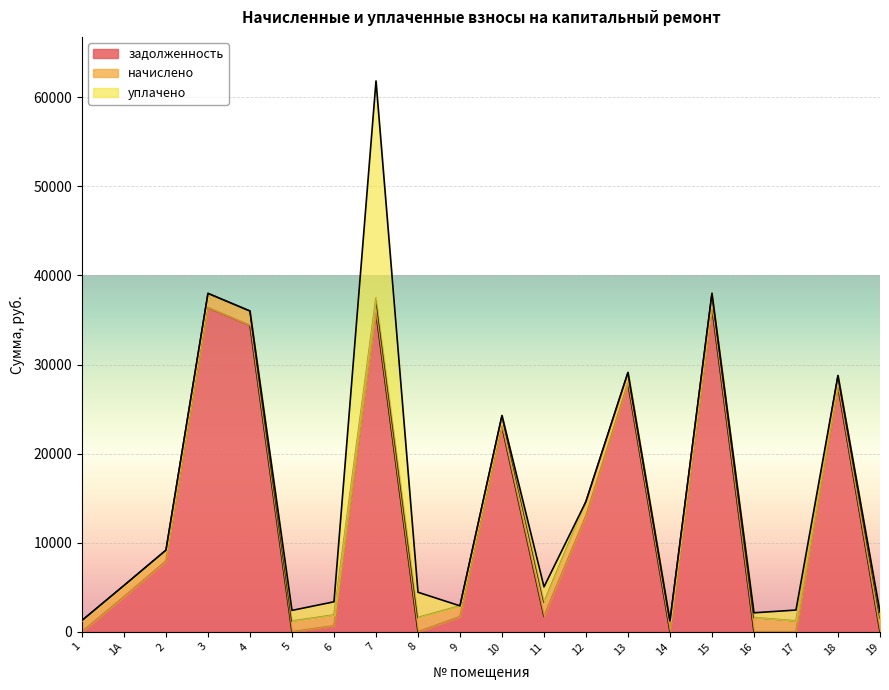

Which category has the highest value in the уплачено series?

7